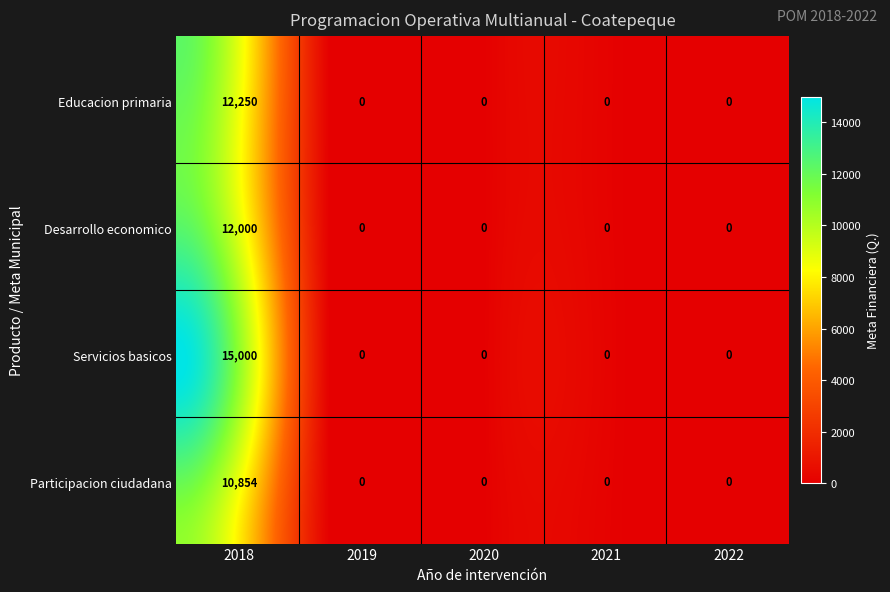

What is the average value of the Desarrollo economico series?

2400